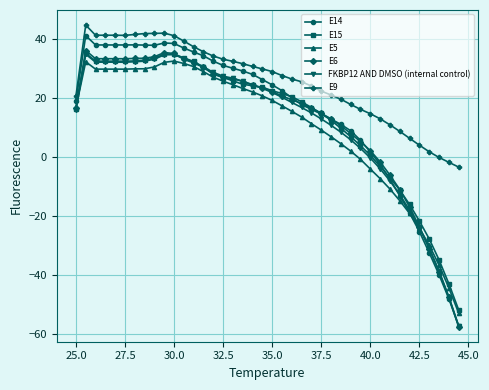

What is the sum of all E15 values?

532.8